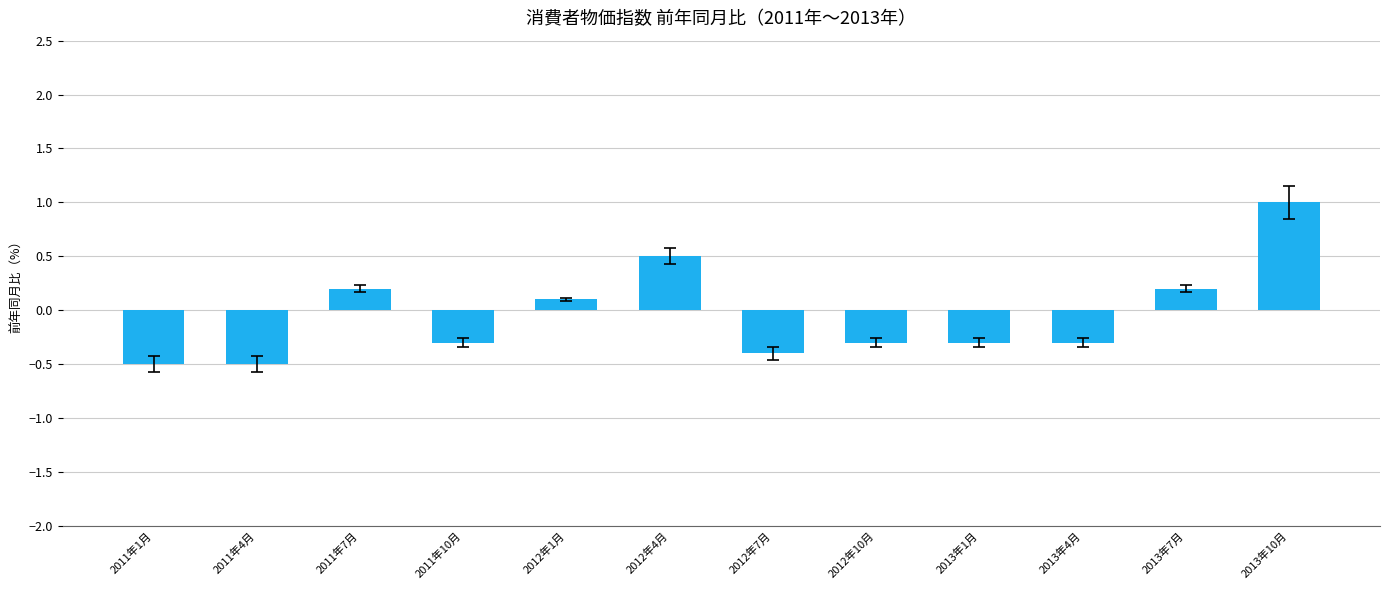

What is the change in value from 2011年4月 to 2011年7月?

+0.7